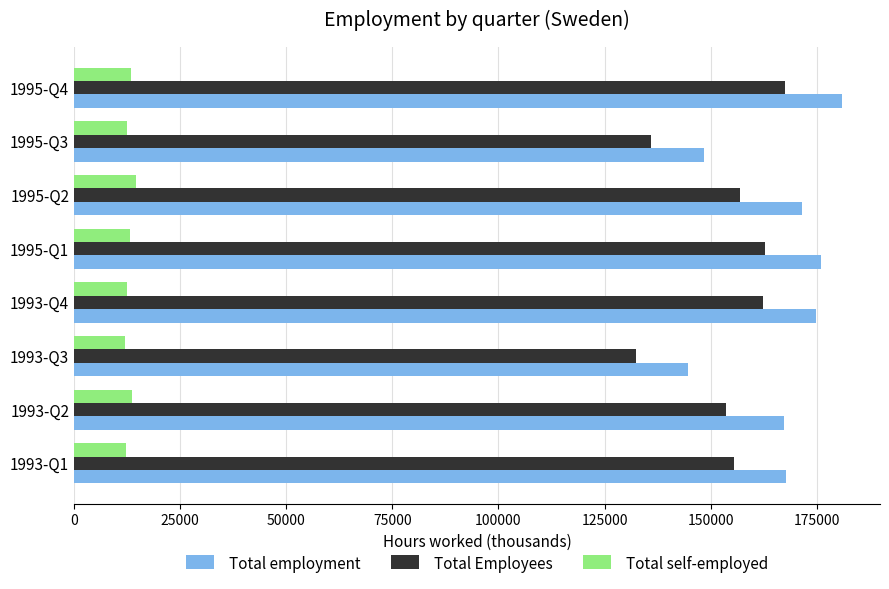

Which category has the highest value in the Total employment series?

1995-Q4